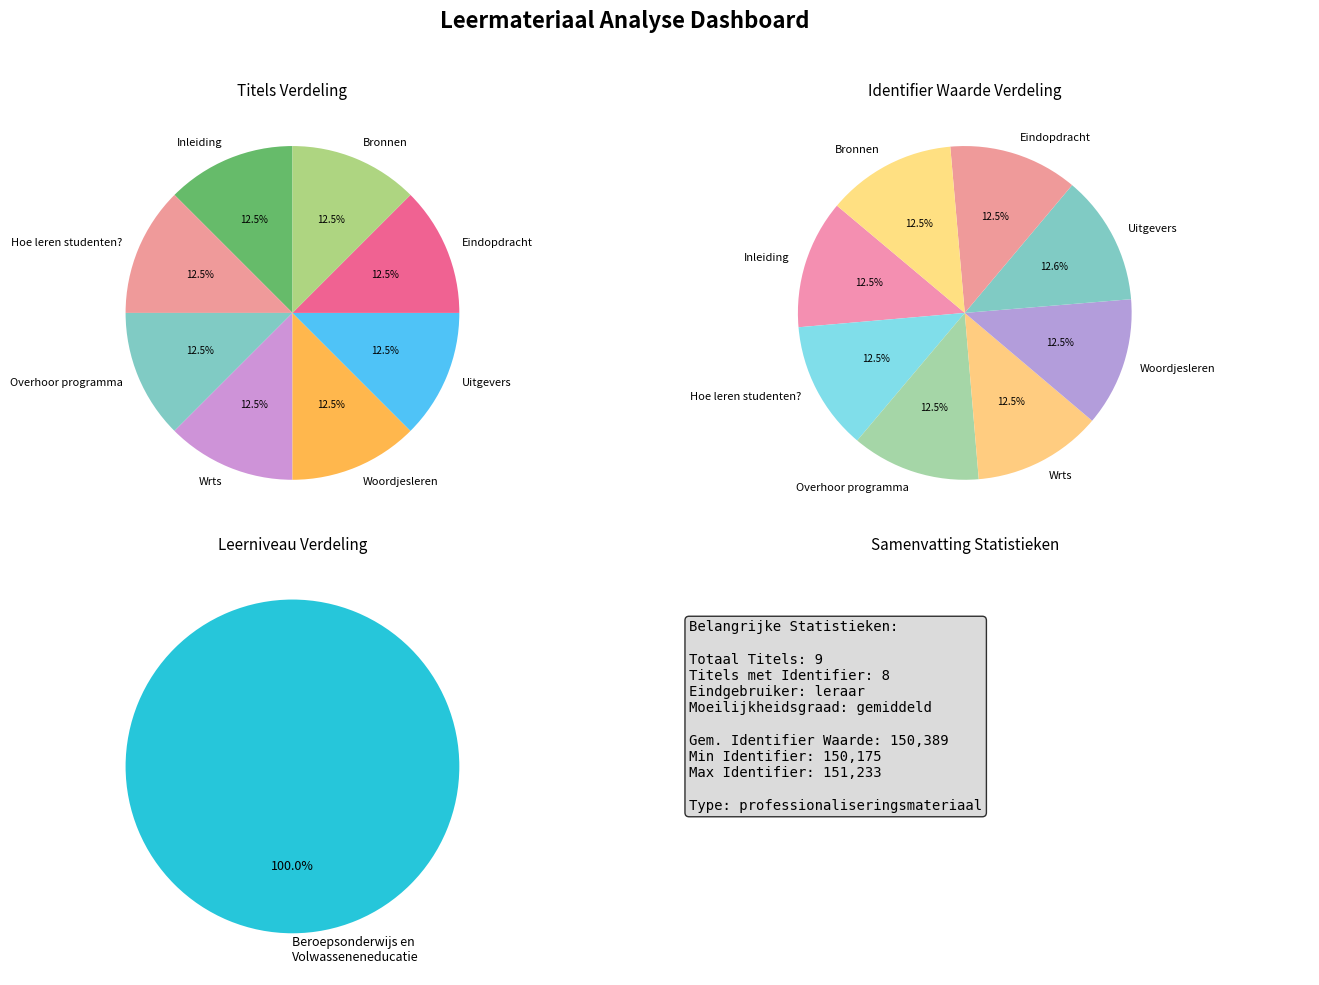

Which slice is the smallest?

Inleiding